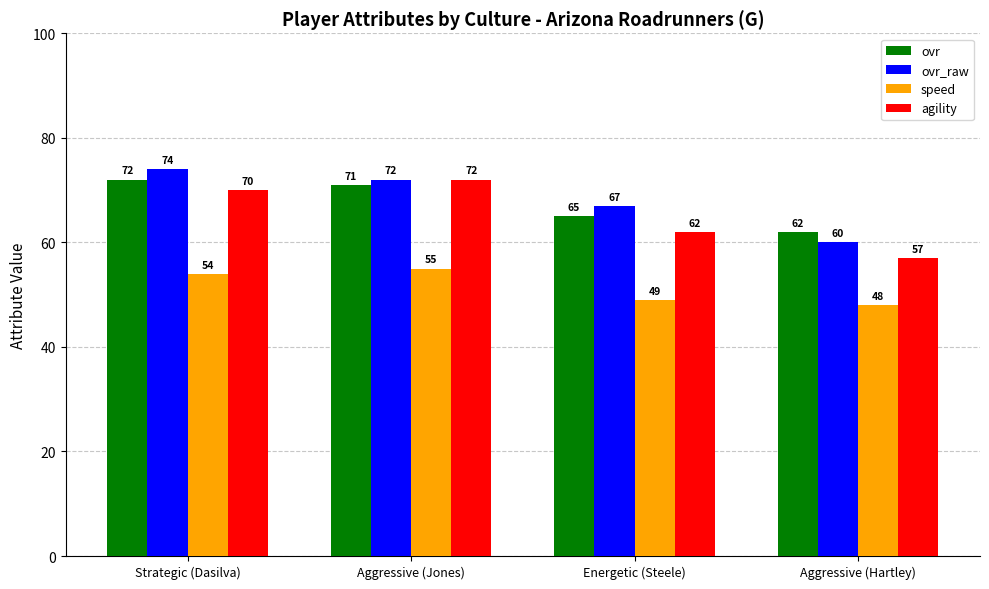

Which category has the lowest value across all series?

Aggressive (Hartley)